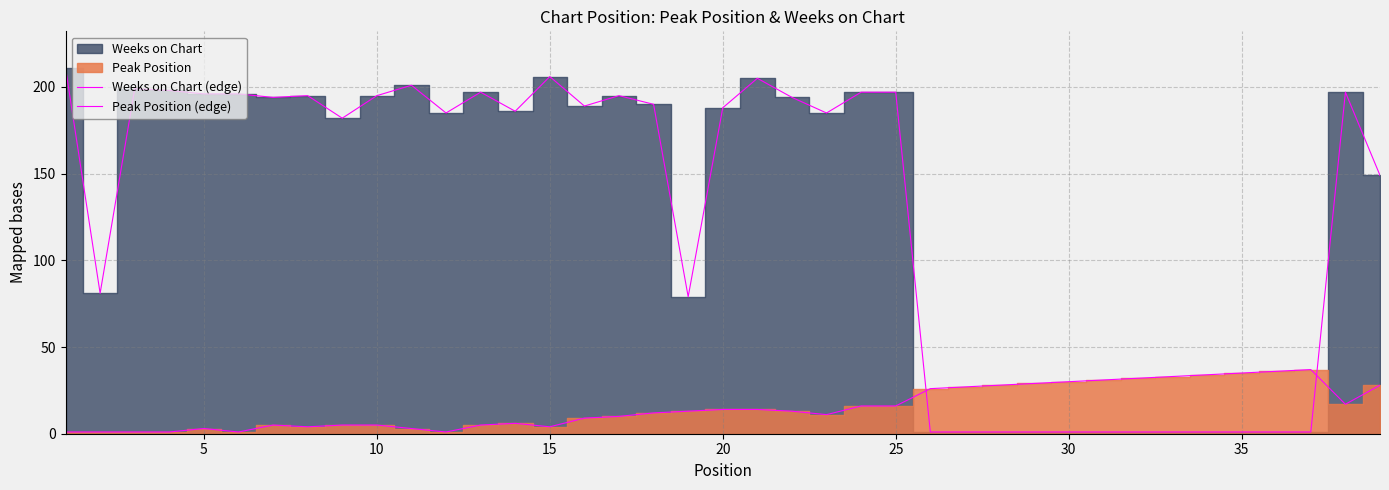

What is the average value of the Weeks on Chart (edge) series?

128